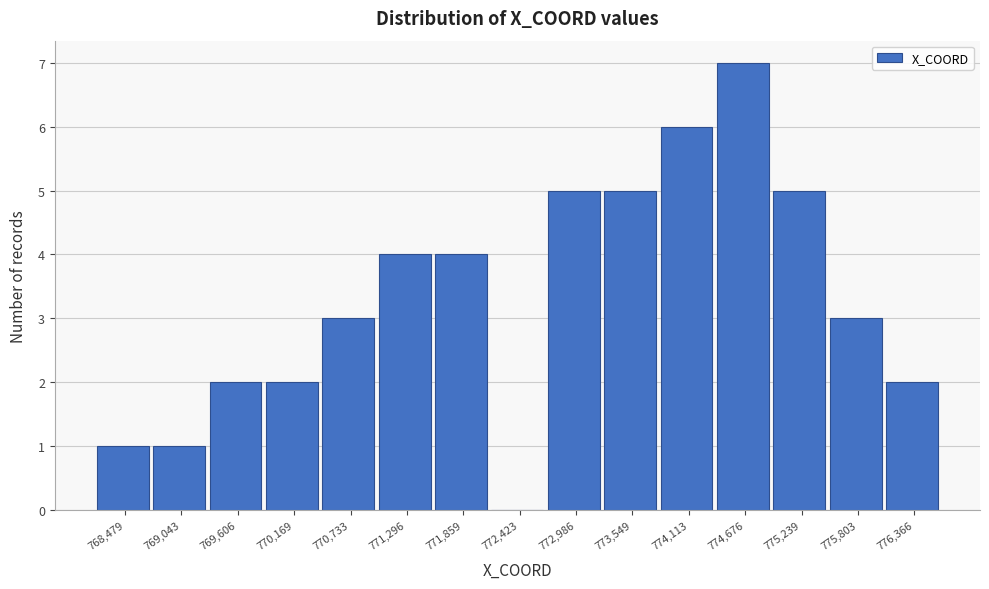

How tall is the bar that spans 776100 to 776600 on the x-axis? Neither the bar edges nor the heights are printed on the chart, so give them approximately, as read against the axes.

2